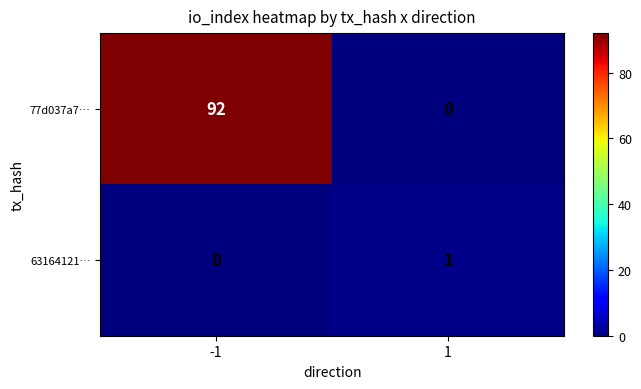

How many values in 77d037a7… are above zero?

1